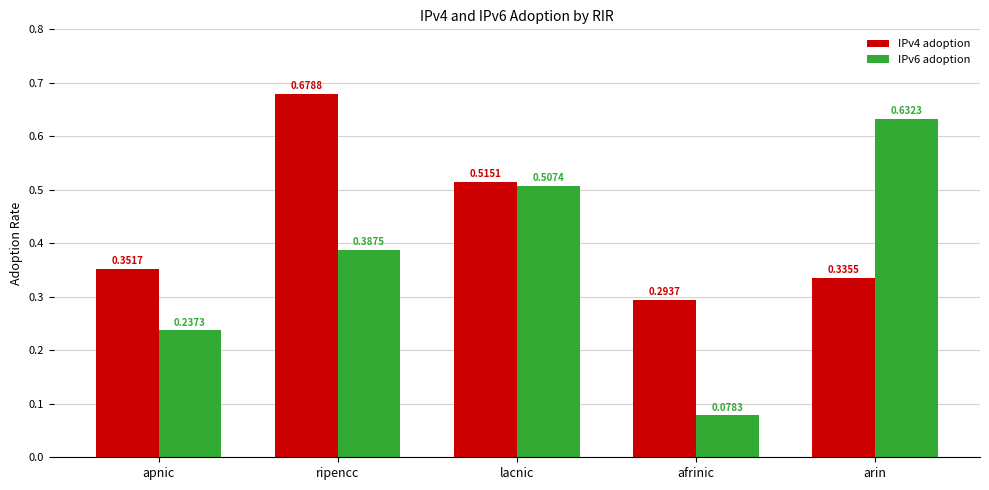

At which category is the sum across all series the highest?

ripencc